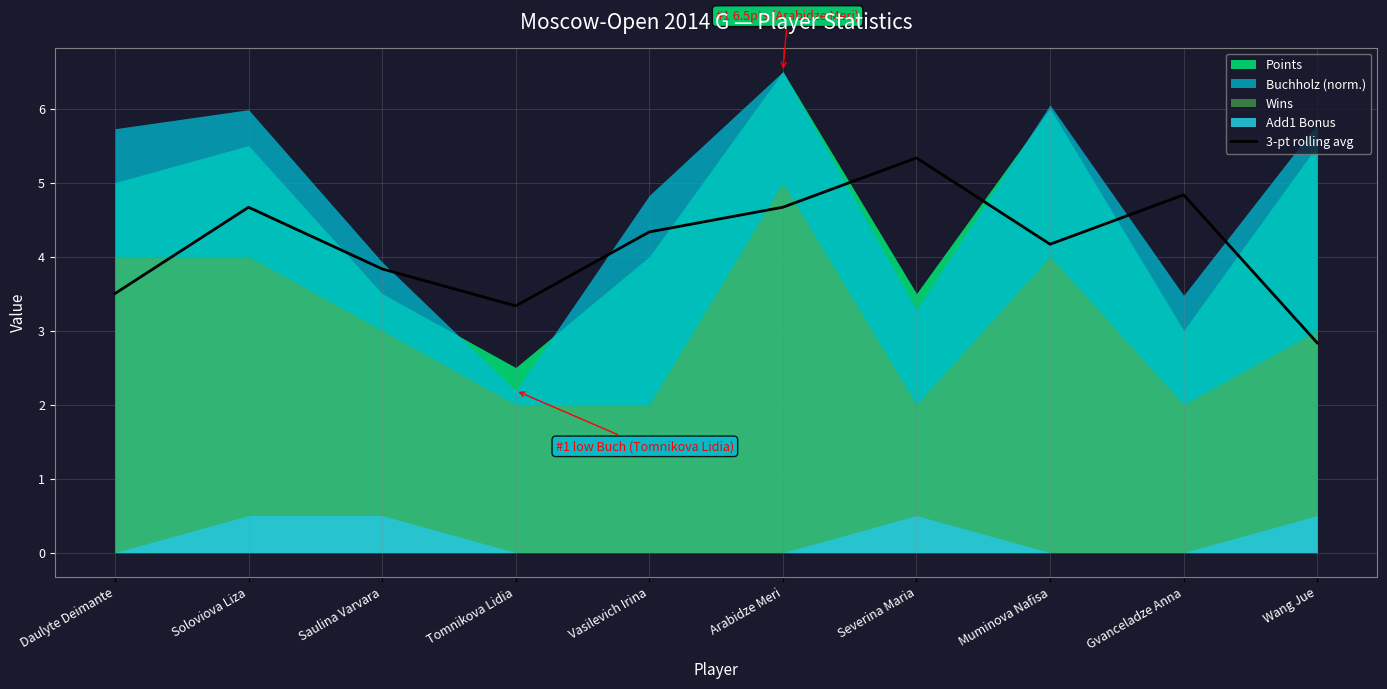

What is the label of the 6th point from the right?

Vasilevich Irina